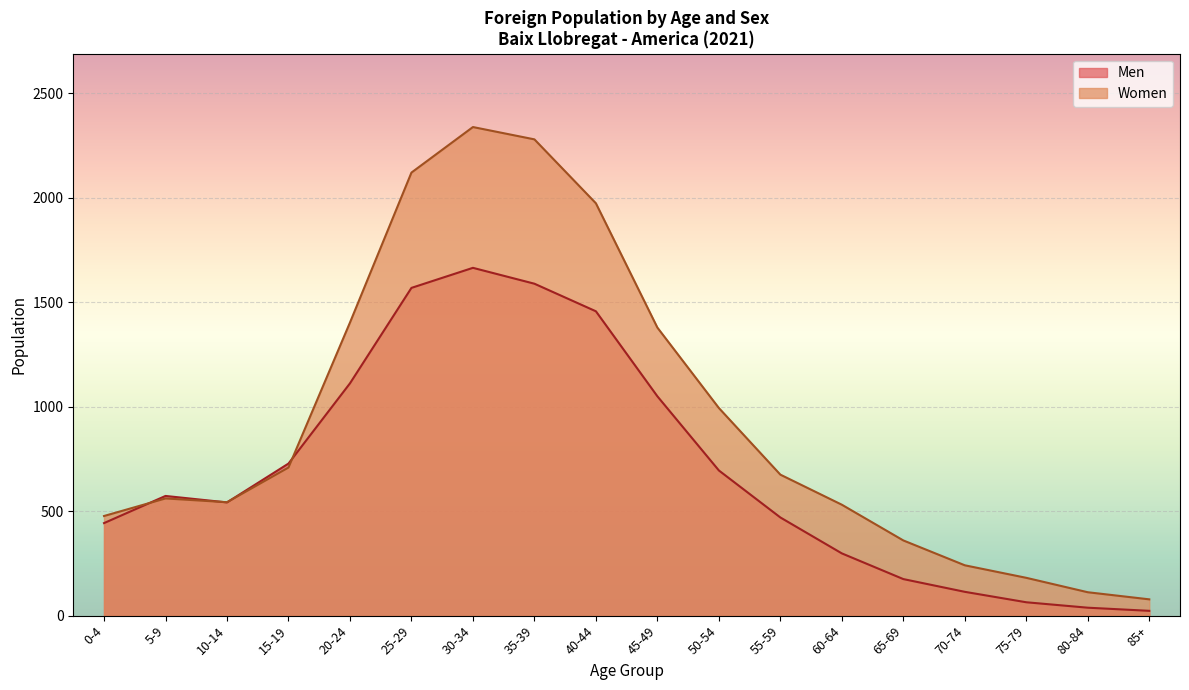

How many lines are shown in the chart?

2